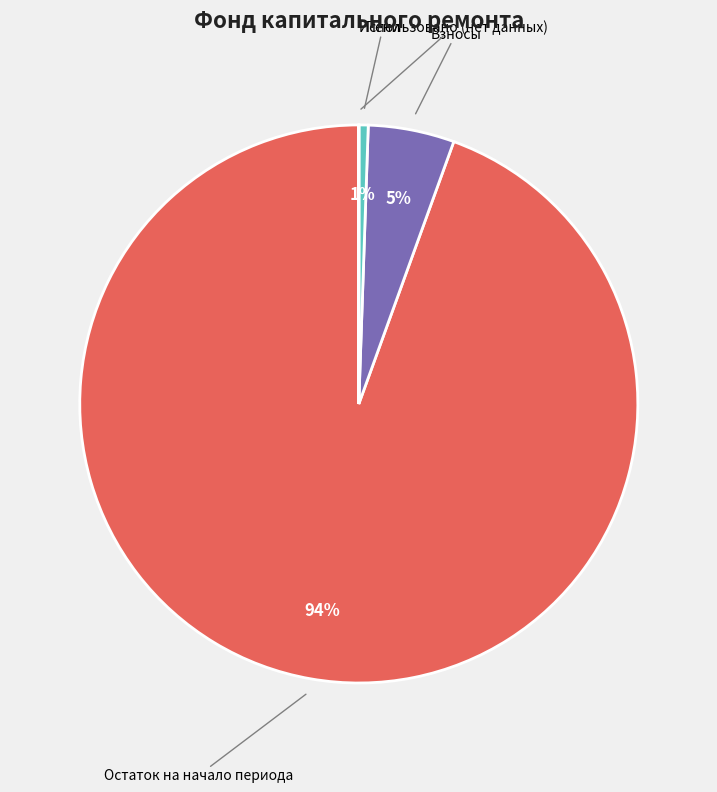

To the nearest percent, what is the difference between the largest and smallest slice percentages?

94%